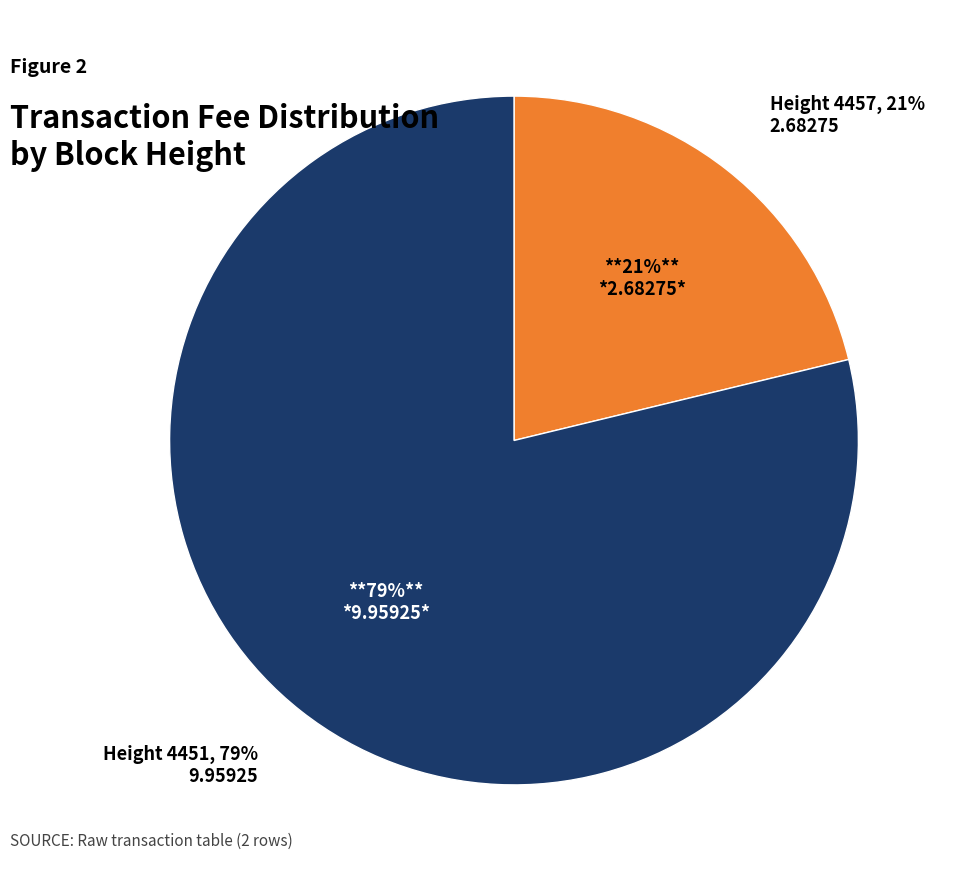

Rank the categories by value from highest to lowest.

4451, 4457